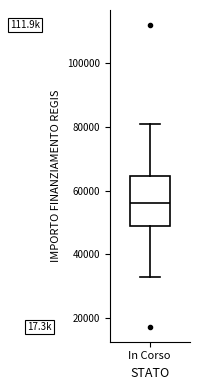

Where does the upper whisker of the box for In Corso end on the y-axis? The values are not printed on the chart, so give them approximately, as read against the axis.

80000